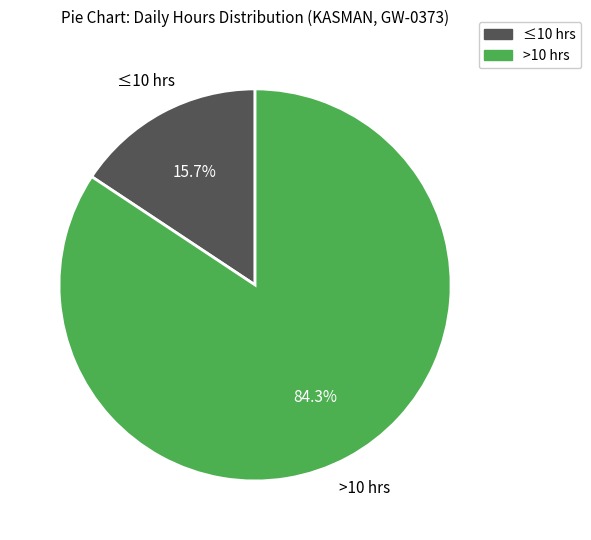

Do ≤10 hrs and >10 hrs together represent more than half of the pie?

Yes